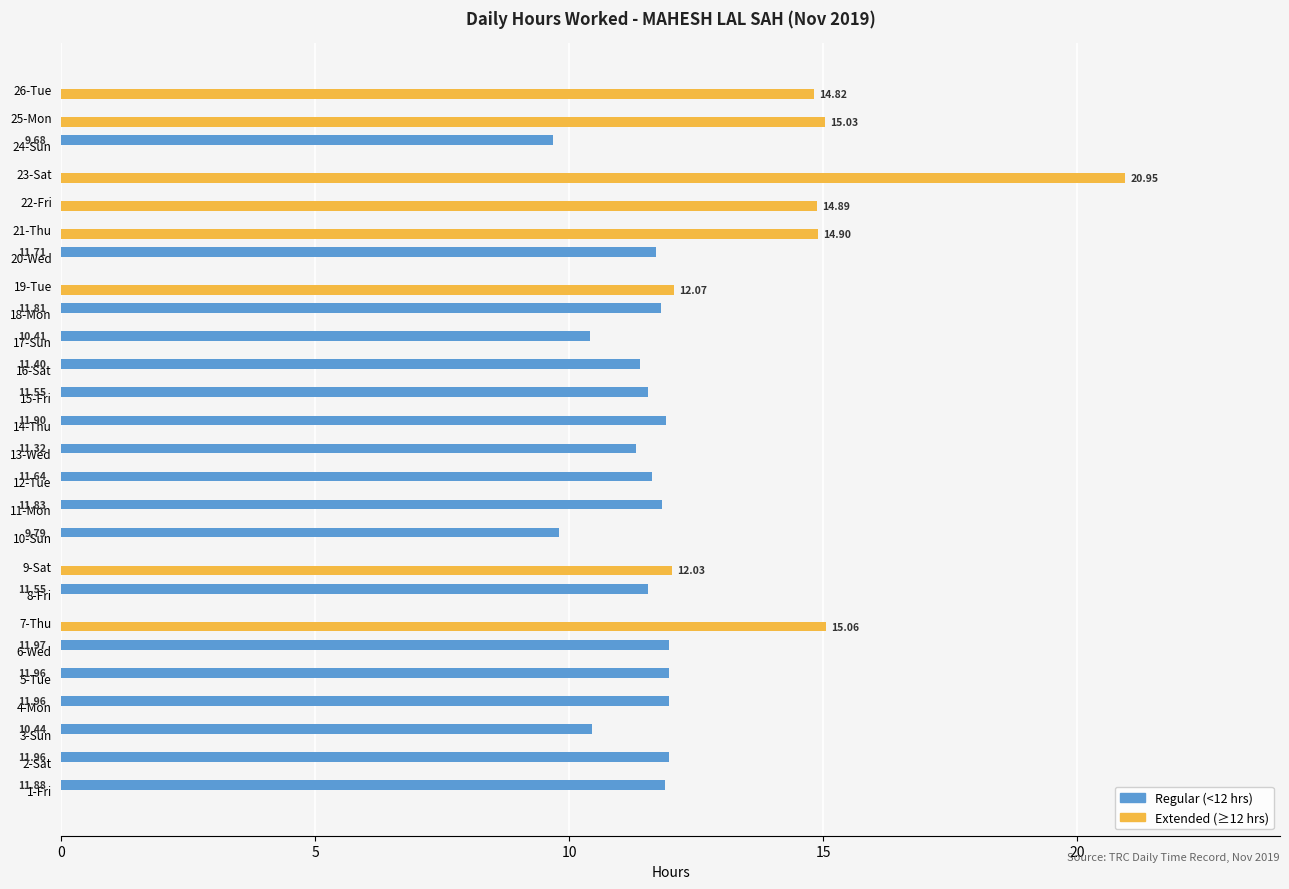

At which category is the sum across all series the highest?

23-Sat